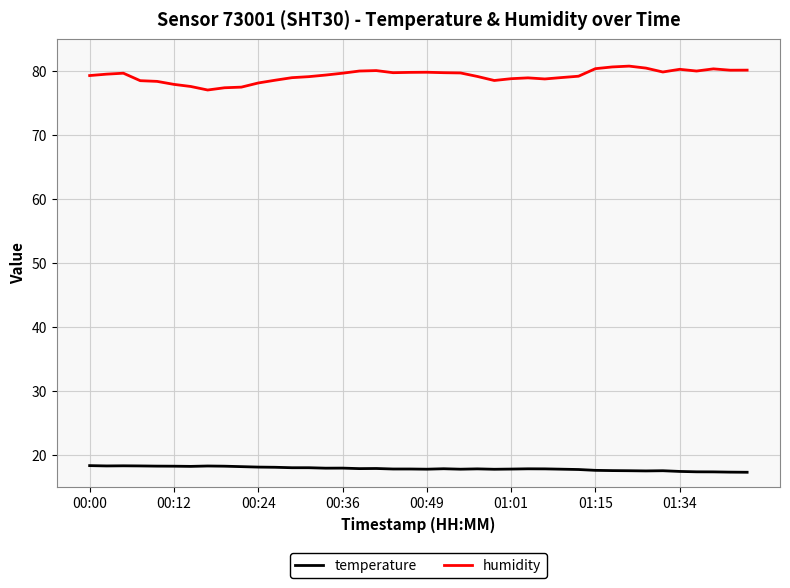

At how many categories does at least one series exceed 22?

40